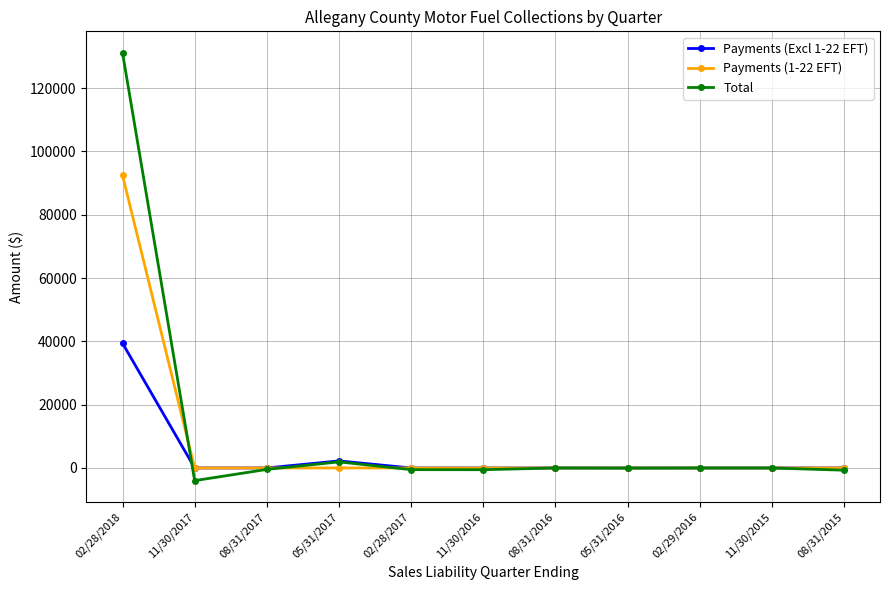

What is the value of the Total point at the 1st from the left?

131188.3